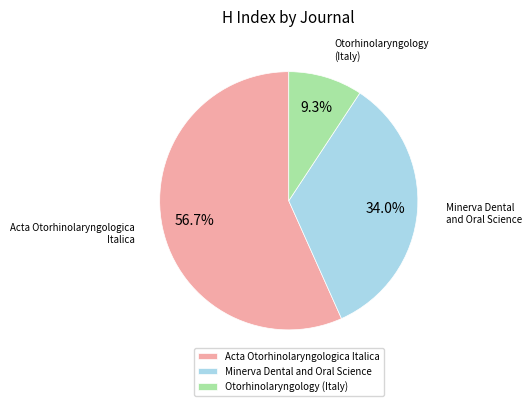

To the nearest percent, what percentage of the pie is Acta Otorhinolaryngologica Italica?

57%